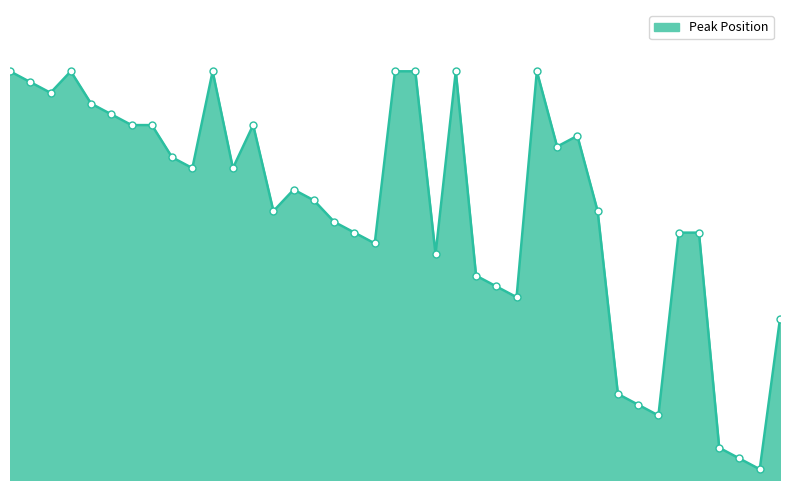

Rank the categories by value from highest to lowest.

1, 4, 11, 20, 21, 23, 27, 2, 3, 5, 6, 7, 8, 13, 29, 28, 9, 10, 12, 15, 16, 14, 30, 17, 18, 34, 35, 19, 22, 24, 25, 26, 39, 31, 32, 33, 36, 37, 38